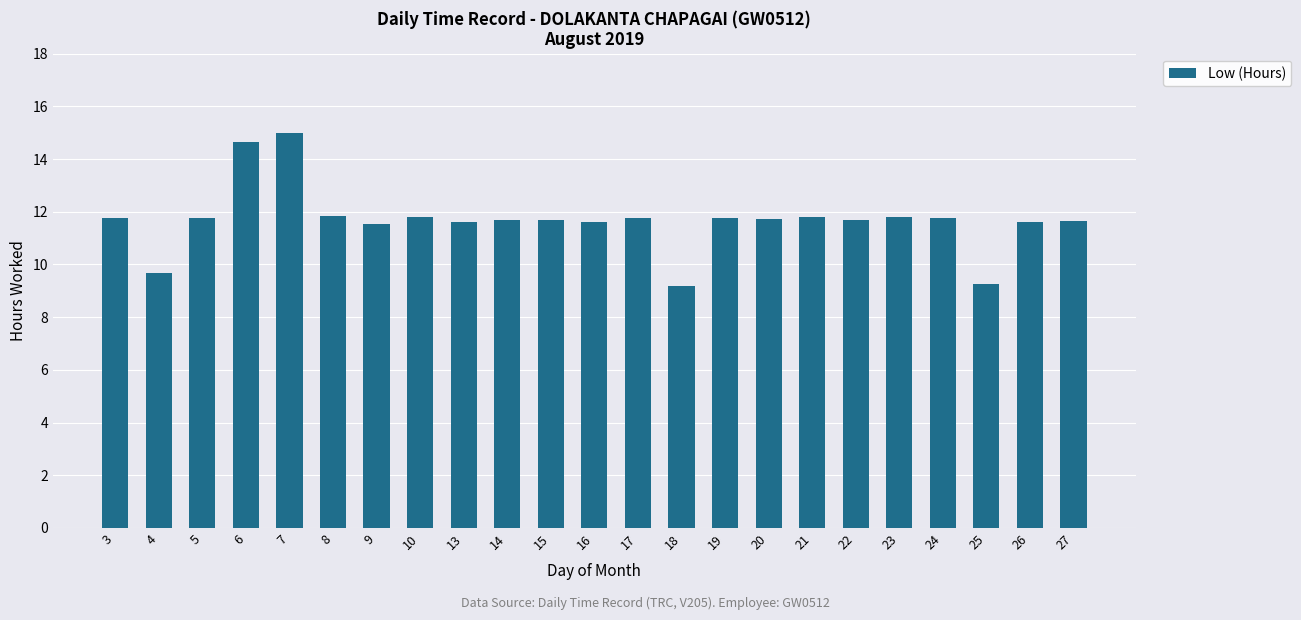

Does the chart contain any negative values?

No